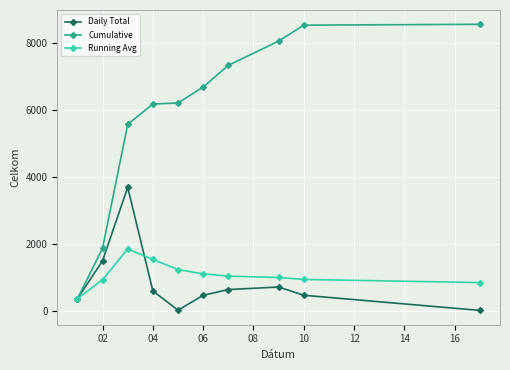

What is the minimum value for Cumulative?

372.0